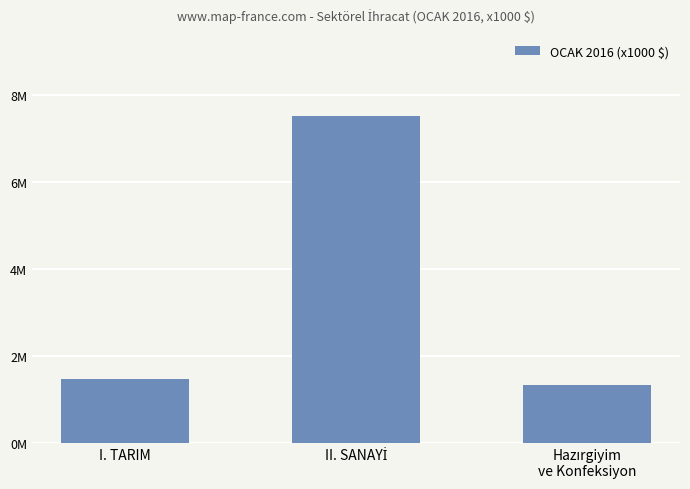

What is the difference between the values at Hazırgiyim
ve Konfeksiyon and I. TARIM?

119077.9